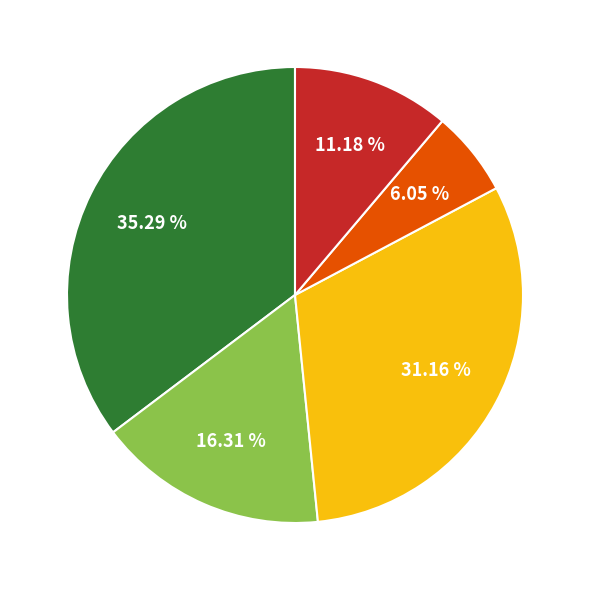

Is there a majority slice in this chart?

No